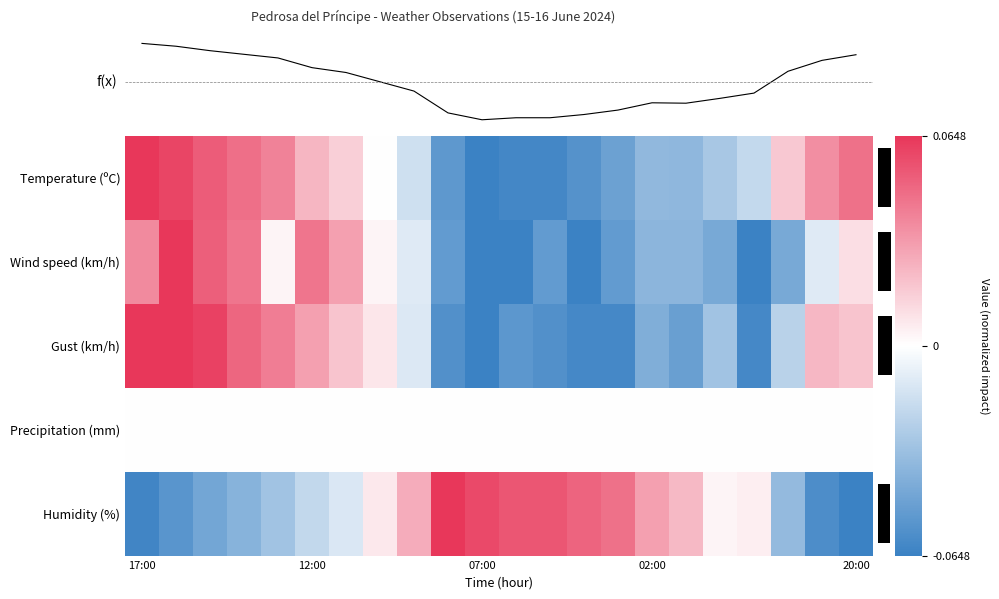

What is the minimum value shown in the chart?

-0.1